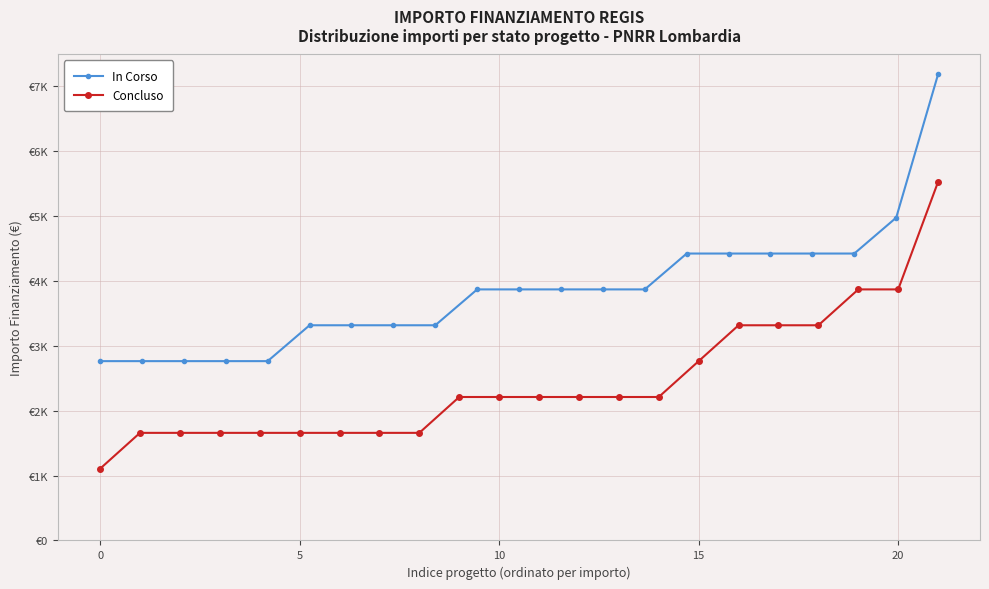

How many distinct data groups are displayed?

2